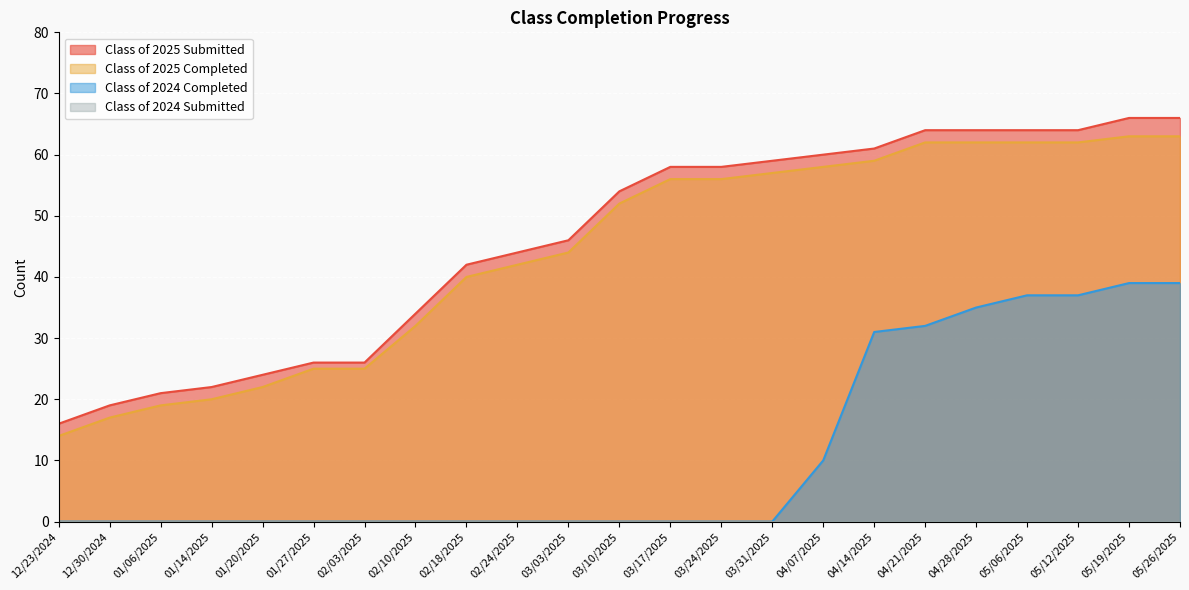

What is the spread (max minus min) of values at 05/06/2025?

64